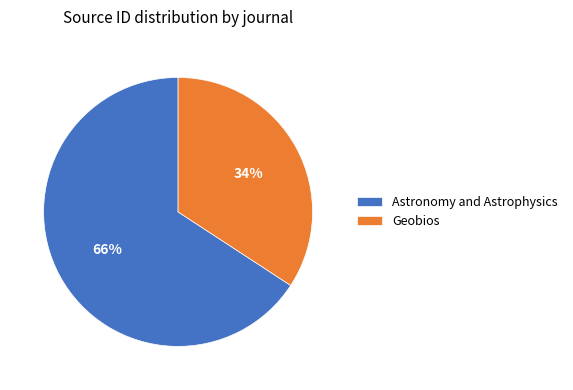

Do Geobios and Astronomy and Astrophysics together represent more than half of the pie?

Yes